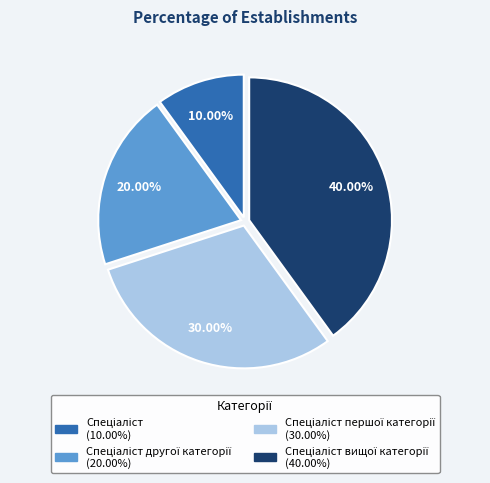

Does any single category account for the majority?

No